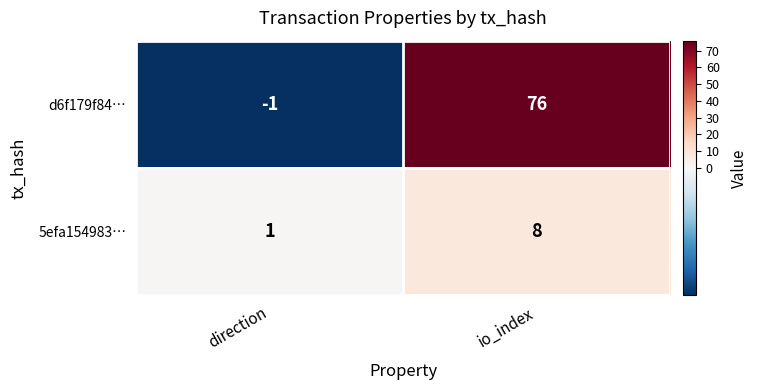

Where is d6f179f84… nearest to the value 37?

direction